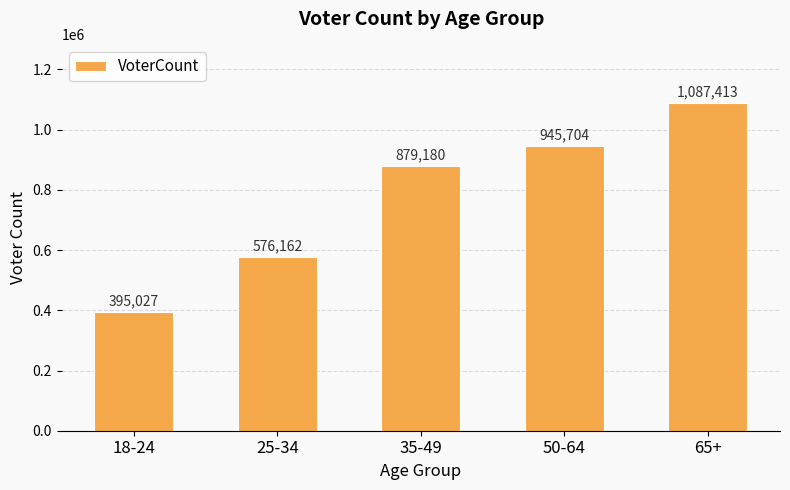

How many distinct data groups are displayed?

1